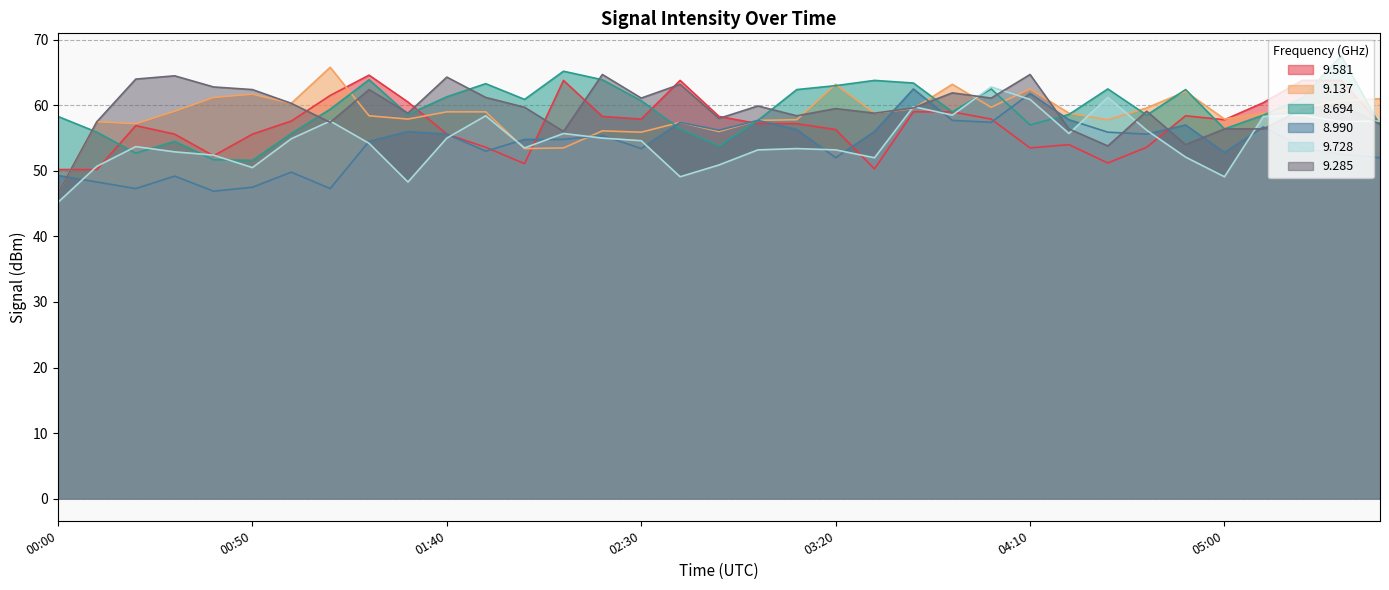

True or false: 9.581 has a value of 51.2 at 04:30.

True